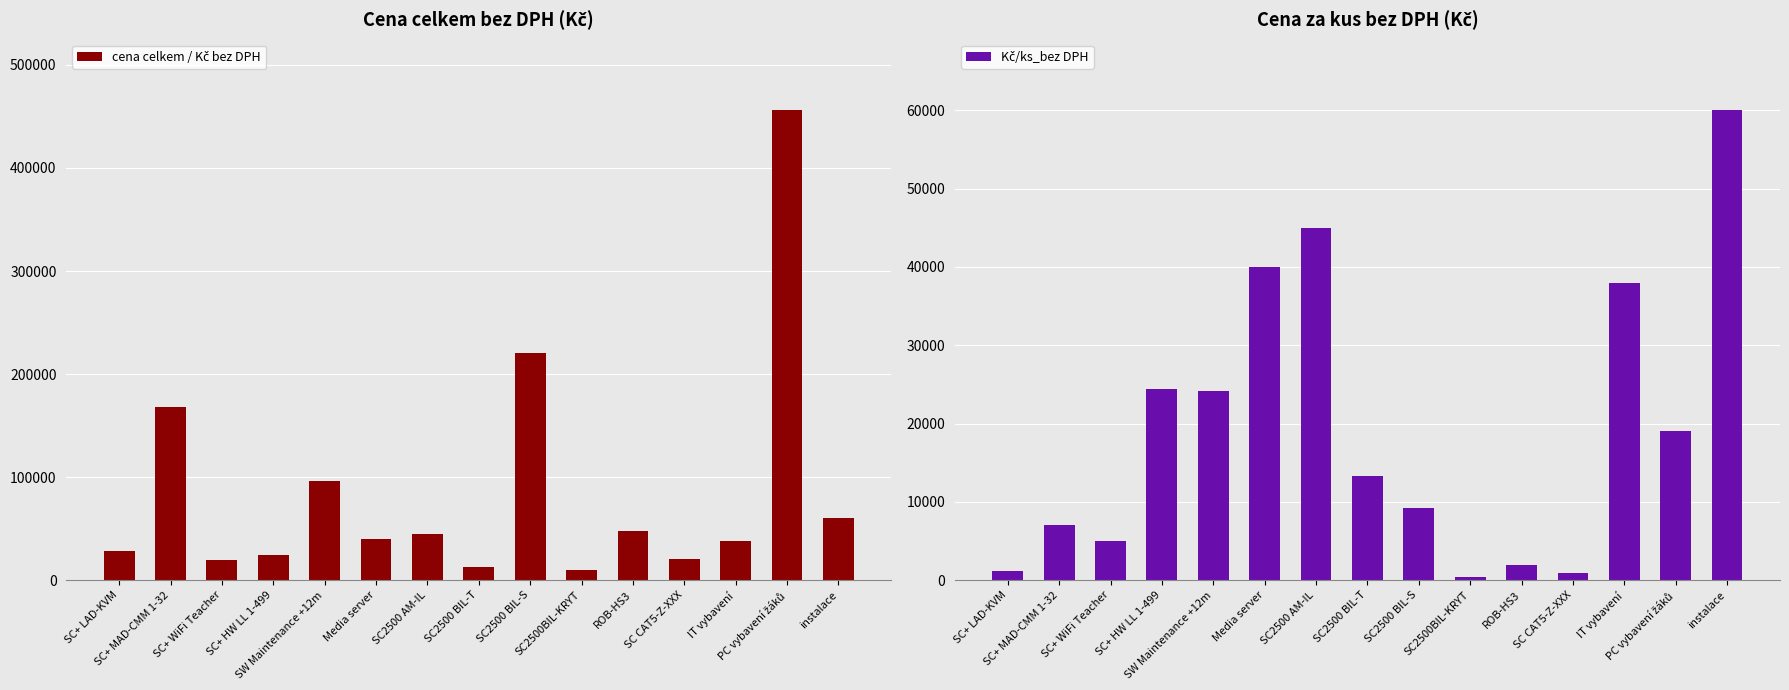

At which category is the sum across all series the highest?

PC vybavení žáků